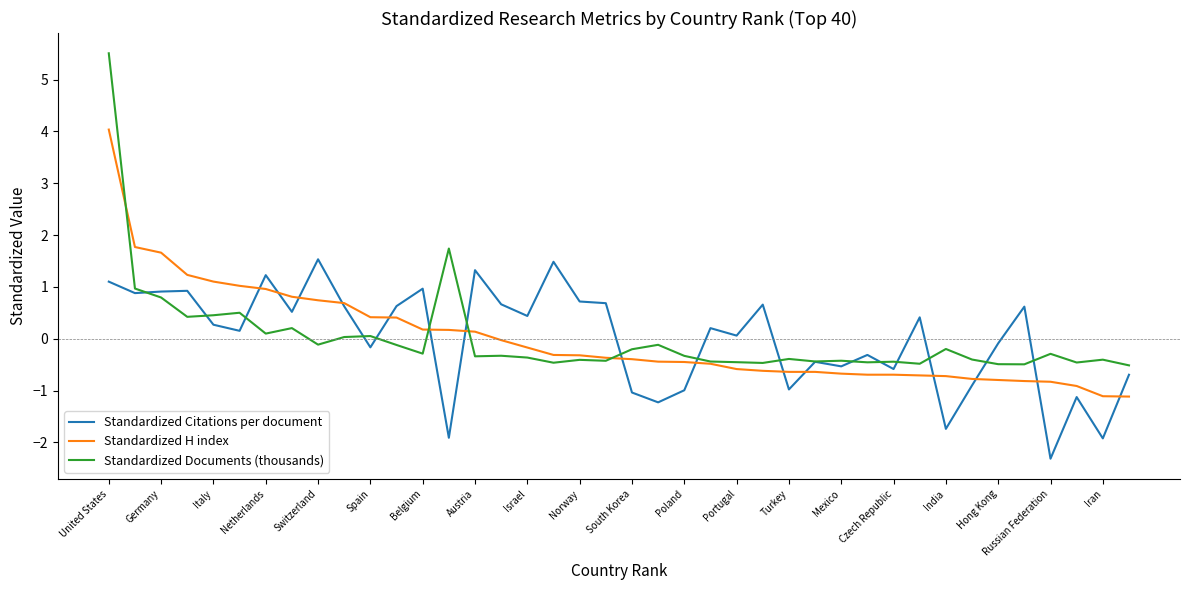

Which series has the widest spread of values?

Standardized Documents (thousands)